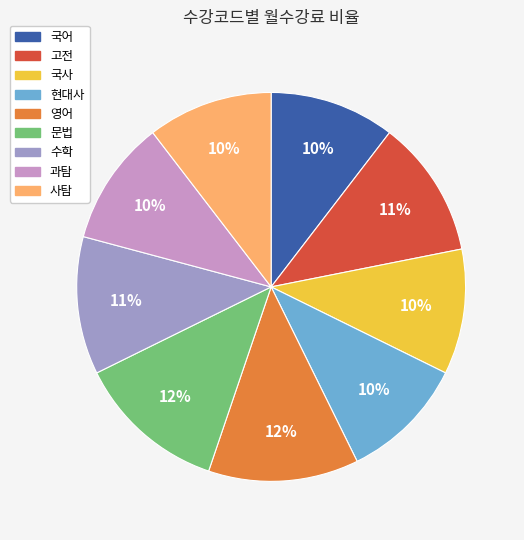

Is there a majority slice in this chart?

No